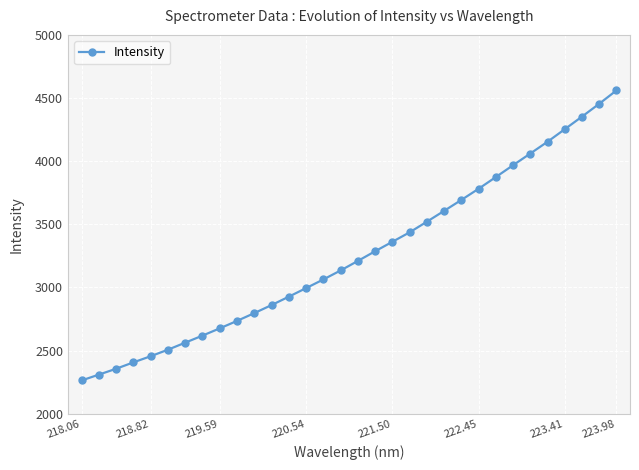

True or false: there are more than 0 points higher than both neighbors.

False